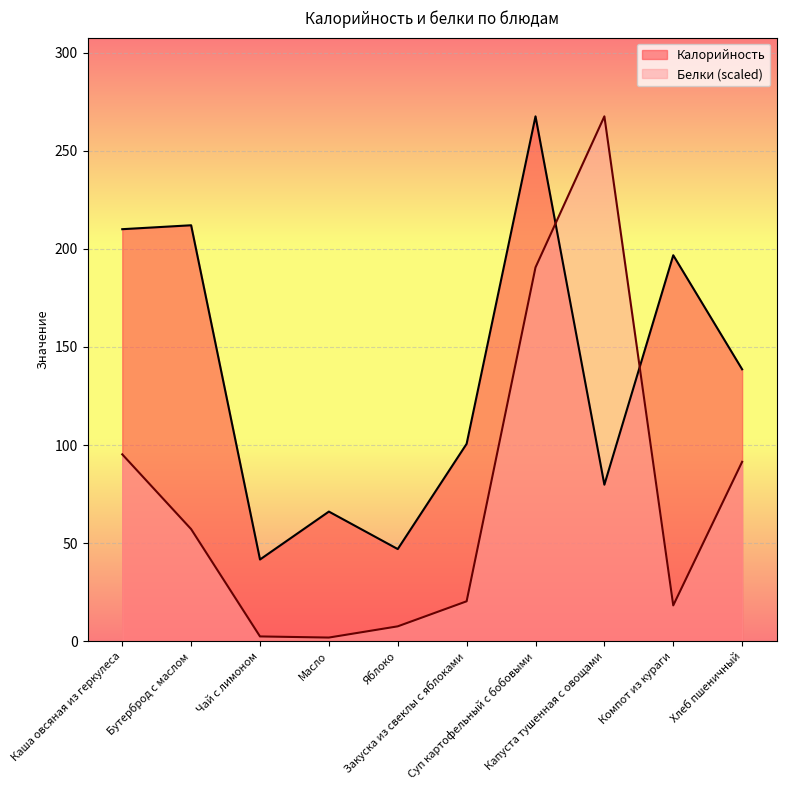

The value of Калорийность at Бутерброд с маслом is 344.9. True or false?

False